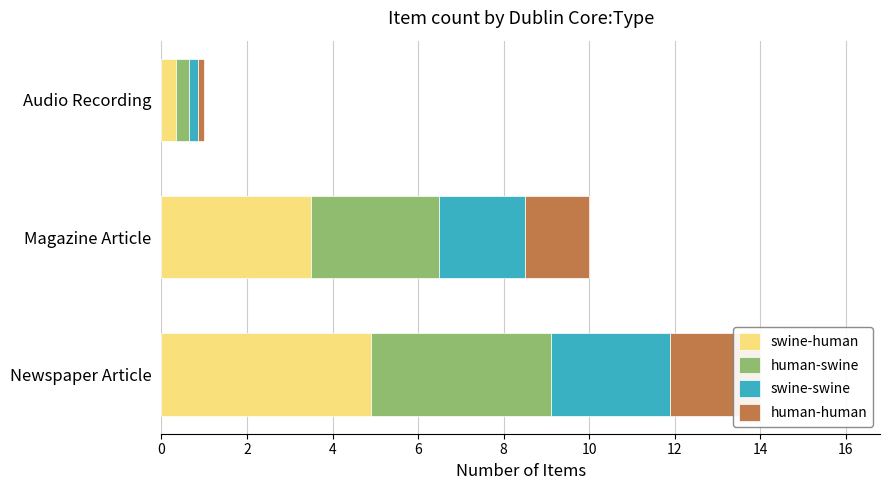

What are all the series names shown in the legend?

swine-human, human-swine, swine-swine, human-human